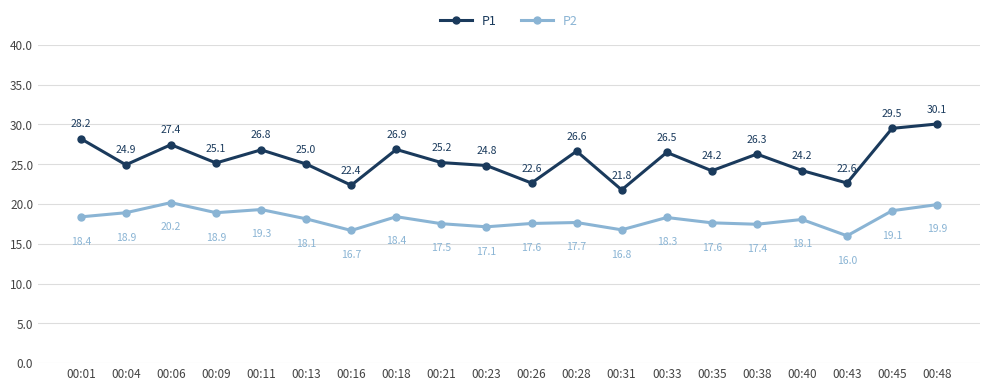

How many data points does each series have?

20